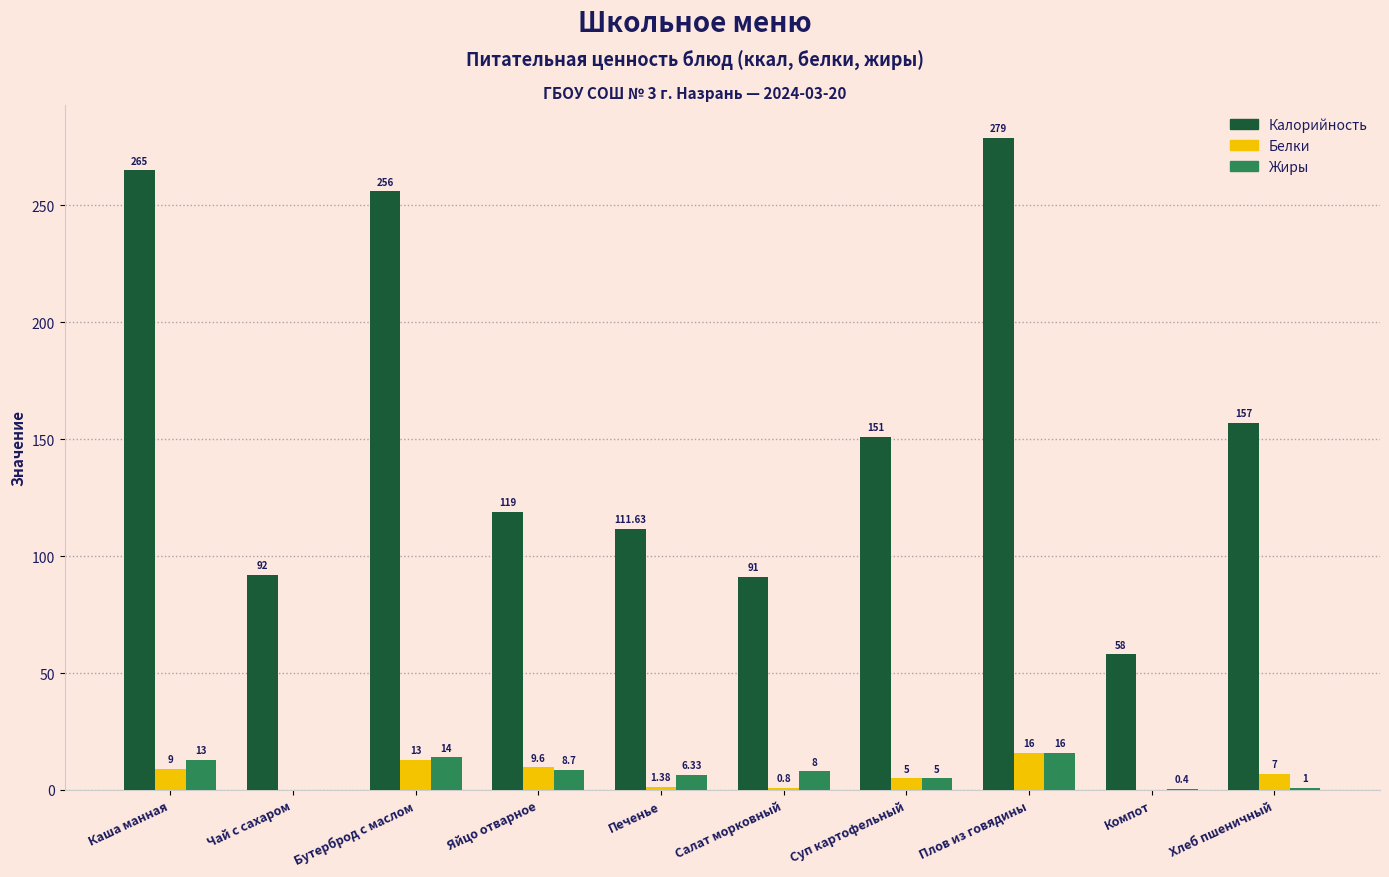

What is the sum of the Белки values at Компот and Хлеб пшеничный?

7.0